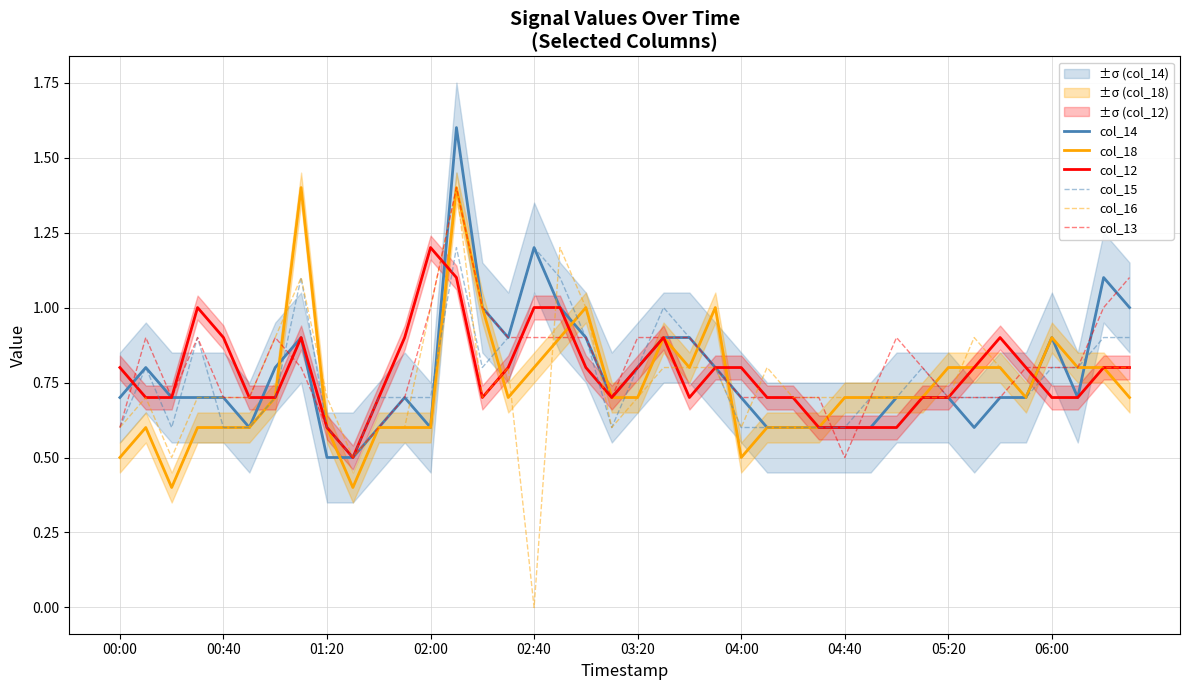

What is the sum of all col_12 values?

31.1